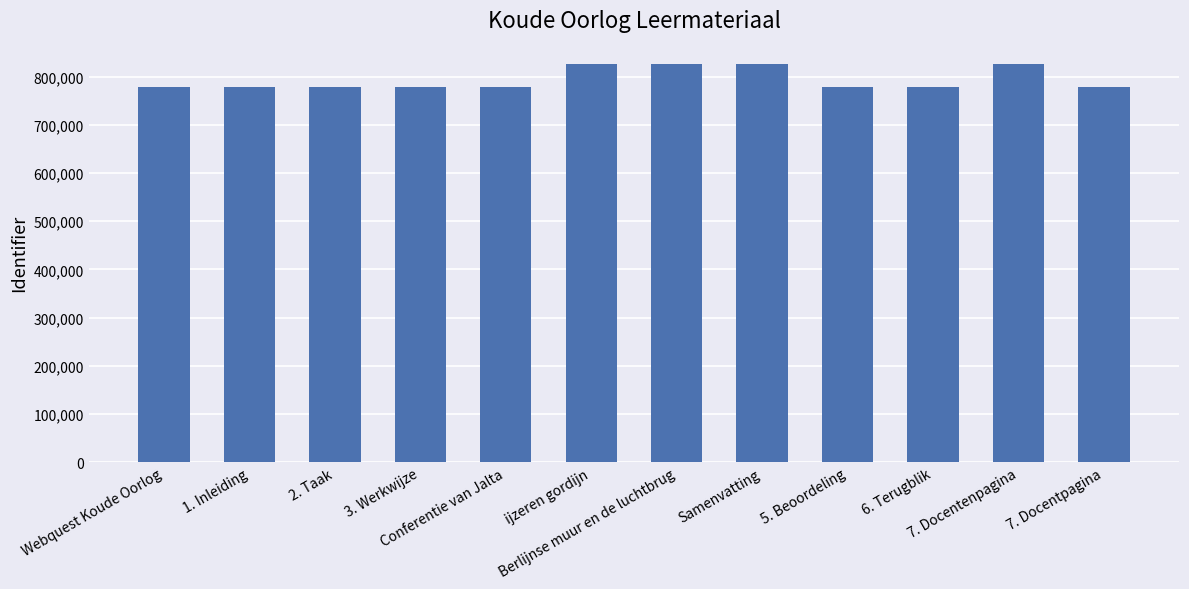

How many bars are there in total?

12